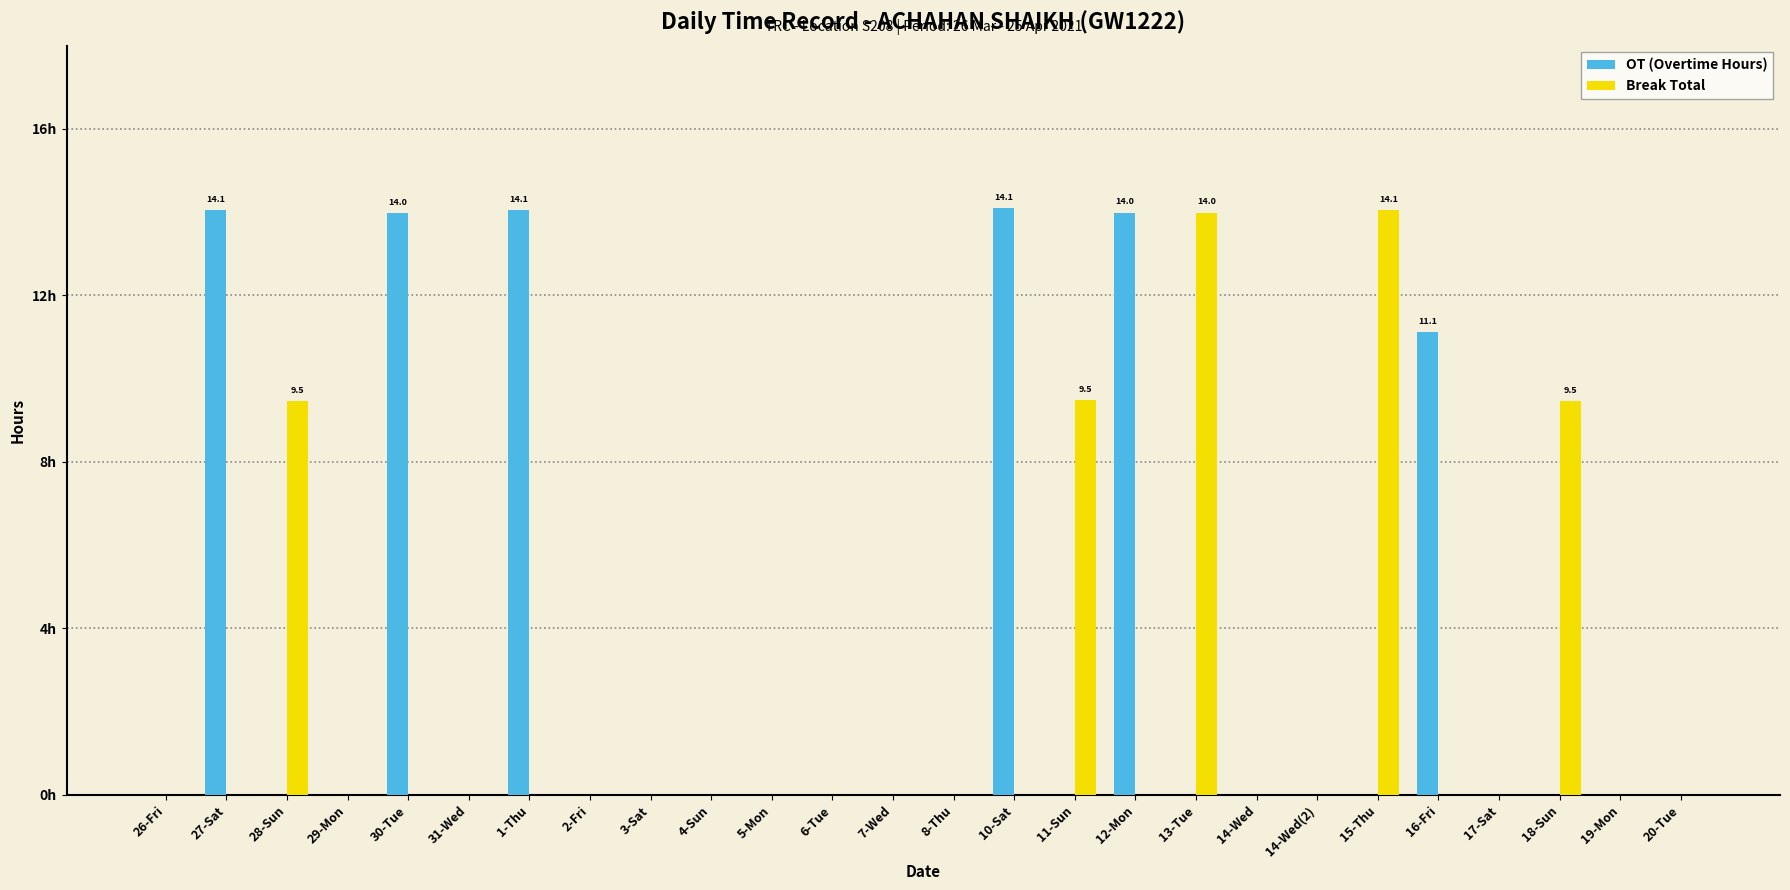

The value of OT (Overtime Hours) at 16-Fri is 2.6. True or false?

False